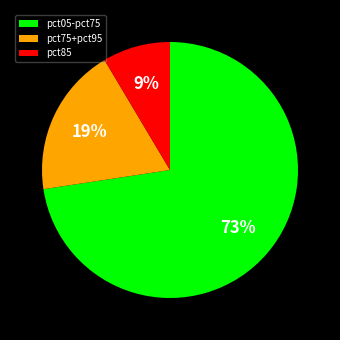

What is the smallest slice in the pie chart?

pct85